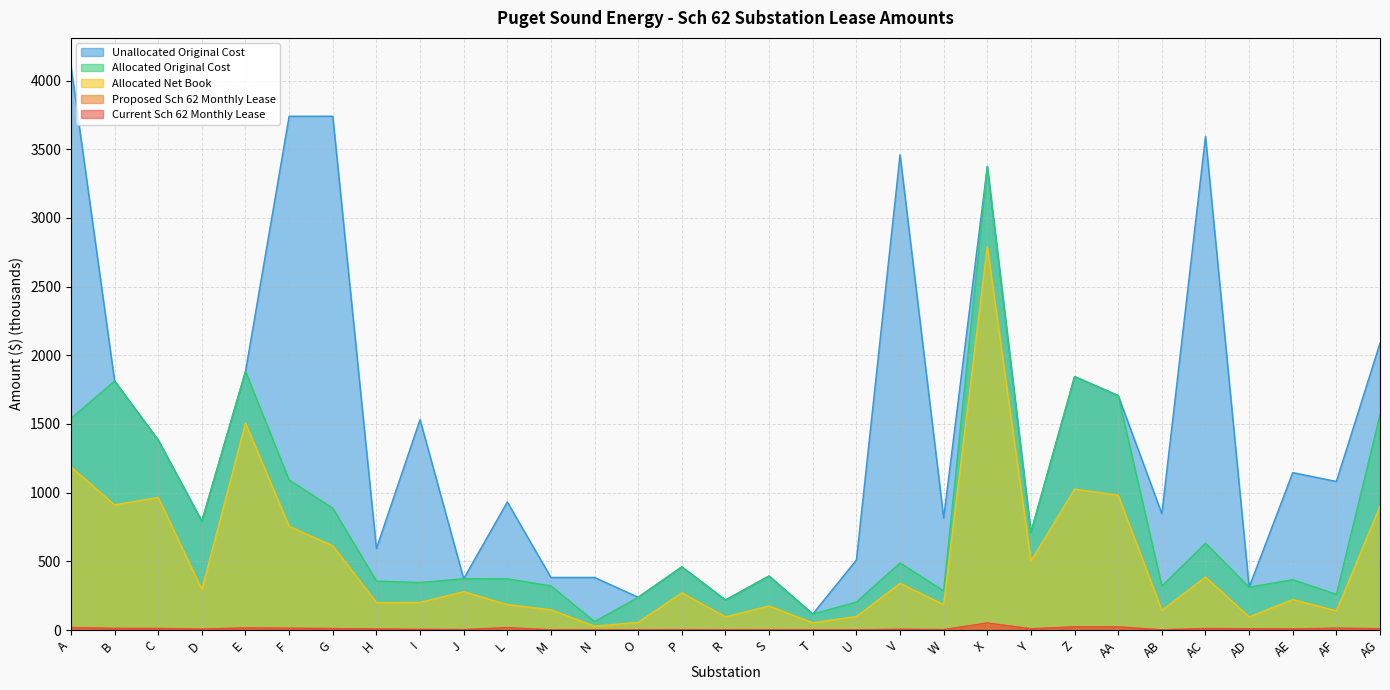

Count the number of data series in this chart.

5